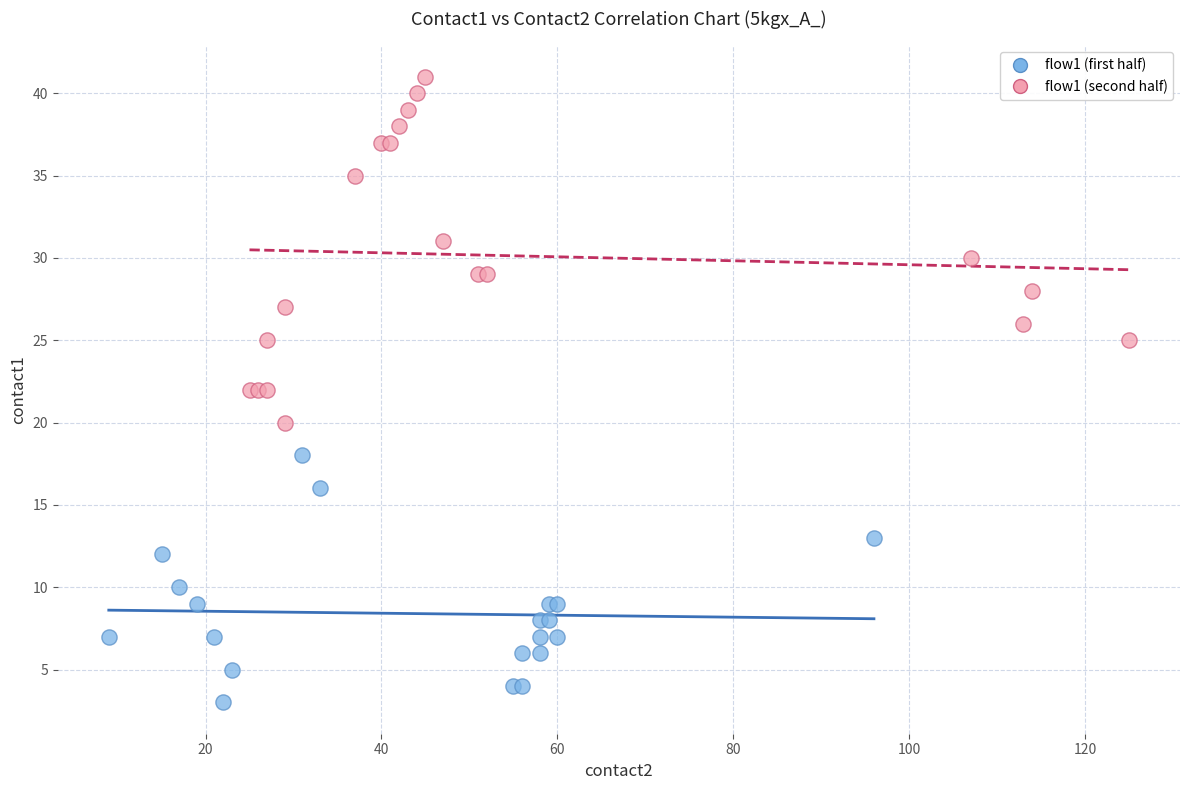

Which series reaches the maximum Y coordinate?

flow1 (second half)